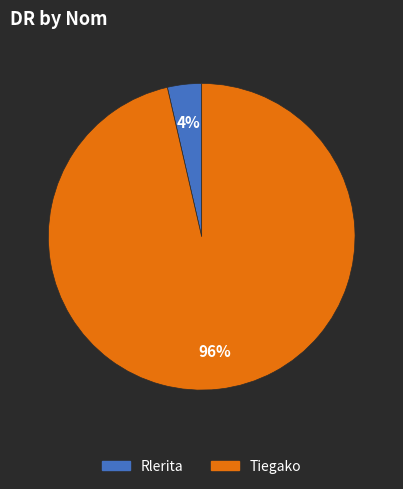

To the nearest percent, what is the combined percentage of Tiegako and Rlerita?

100%